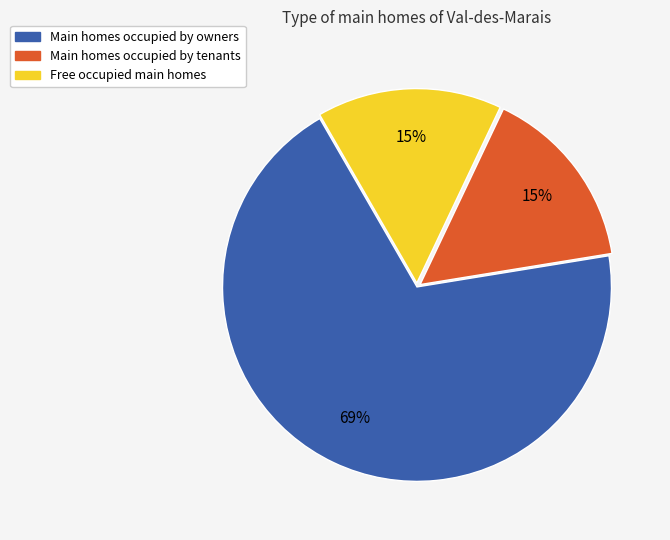

Is there a majority slice in this chart?

Yes